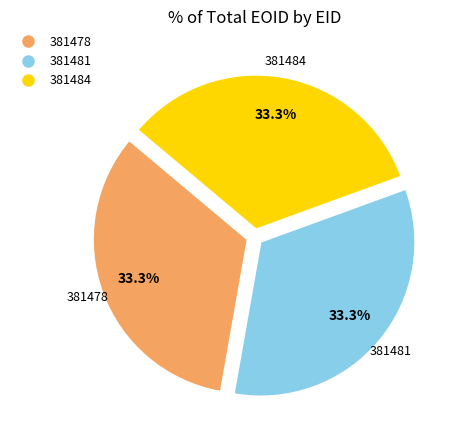

Count the number of slices in the pie.

3